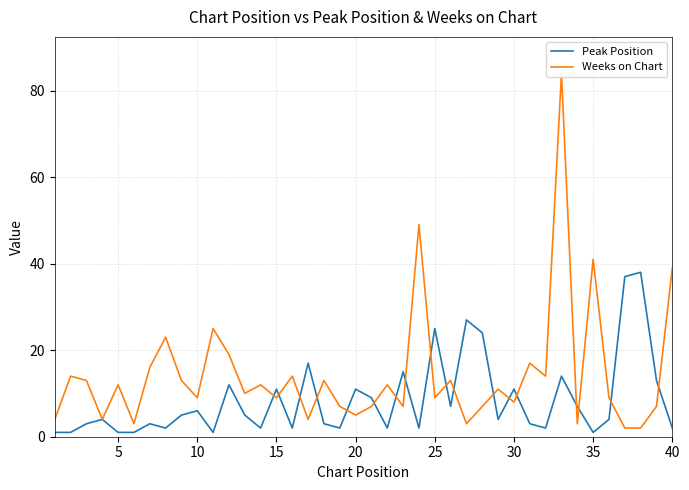

How many intersections are there between Weeks on Chart and Peak Position?

18